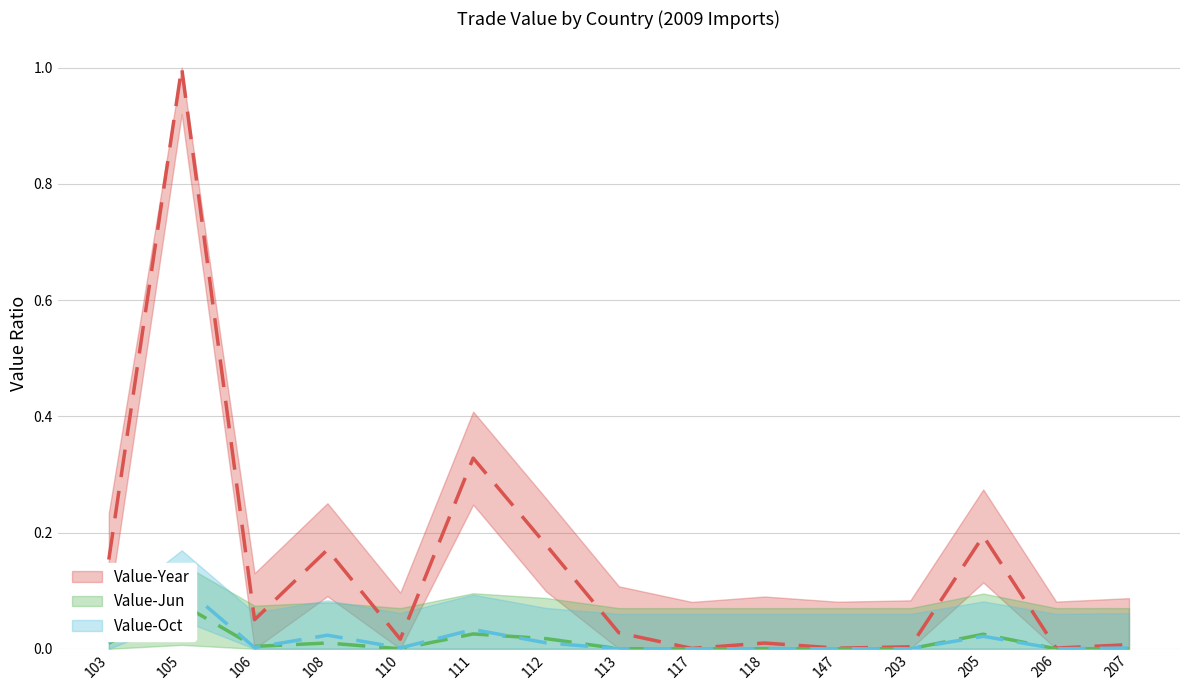

Reading left to right, what are all the values shown in this chart?

Value-Year: 0.2	1.0	0.1	0.2	0.0	0.3	0.2	0.0	0.0	0.0	0.0	0.0	0.2	0.0	0.0
Value-Jun: 0.0	0.1	0.0	0.0	0.0	0.0	0.0	0.0	0.0	0.0	0.0	0.0	0.0	0.0	0.0
Value-Oct: 0.0	0.1	0.0	0.0	0.0	0.0	0.0	0.0	0.0	0.0	0.0	0.0	0.0	0.0	0.0